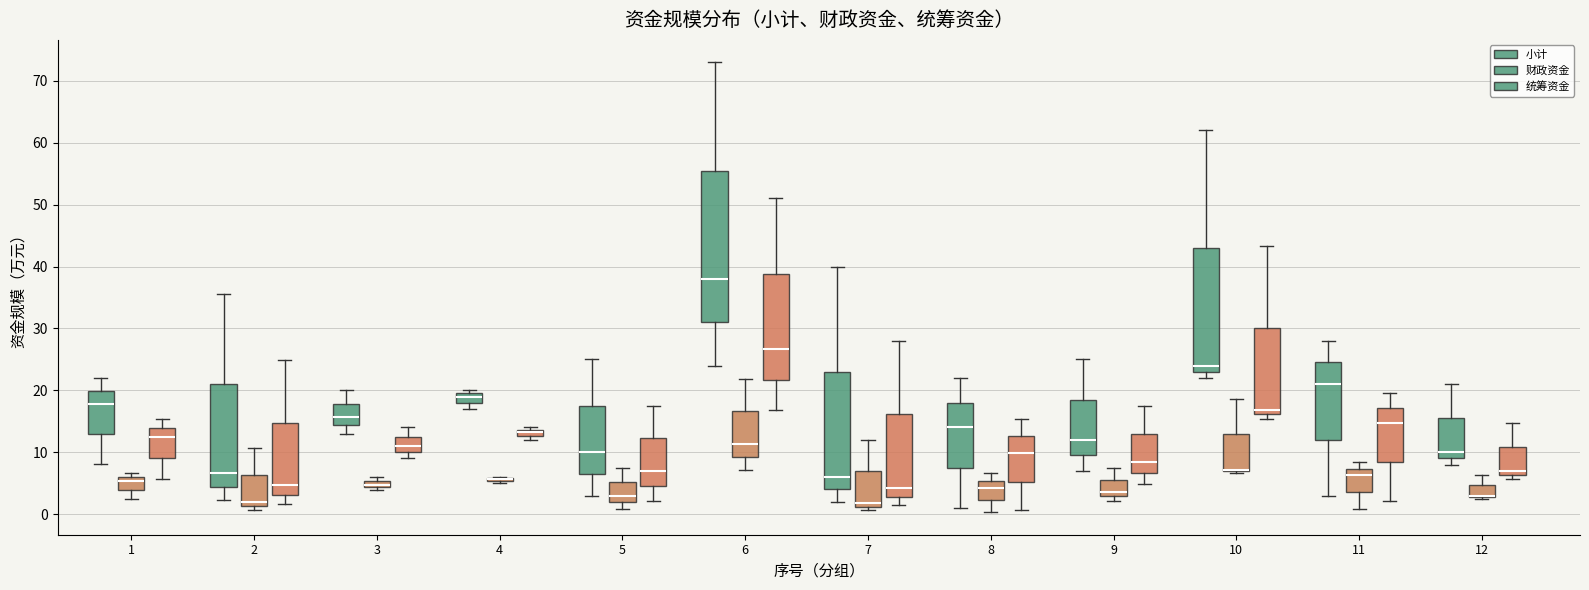

Comparing the boxes themselves (not the whiskers), which one is the tallest?

6 (小计)